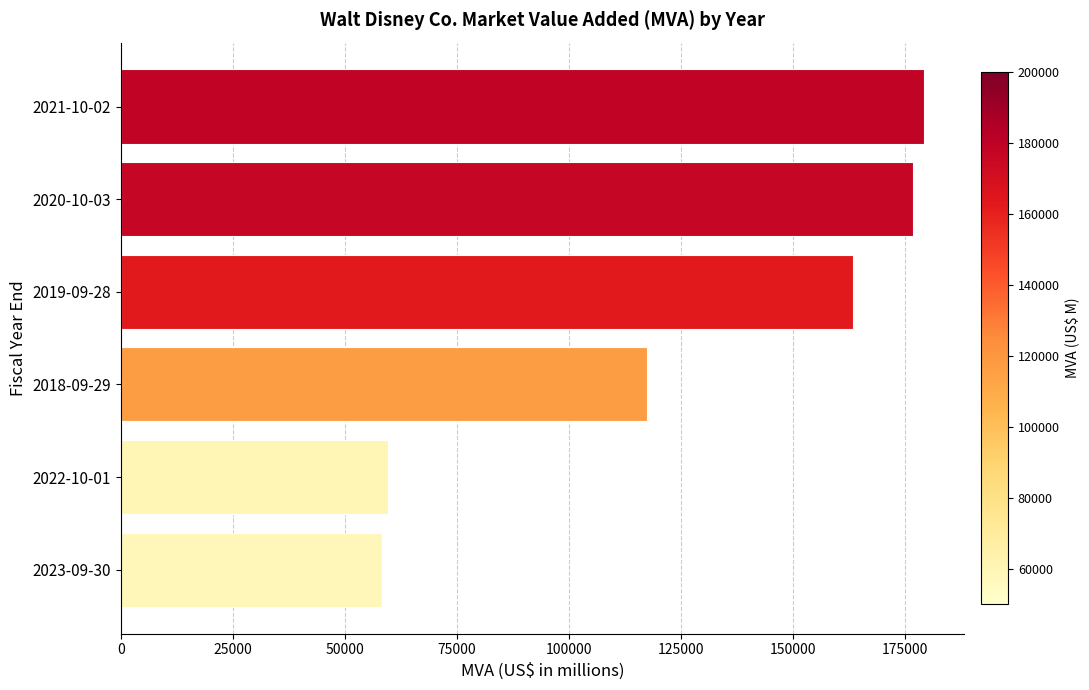

What is the greatest value displayed?

179102